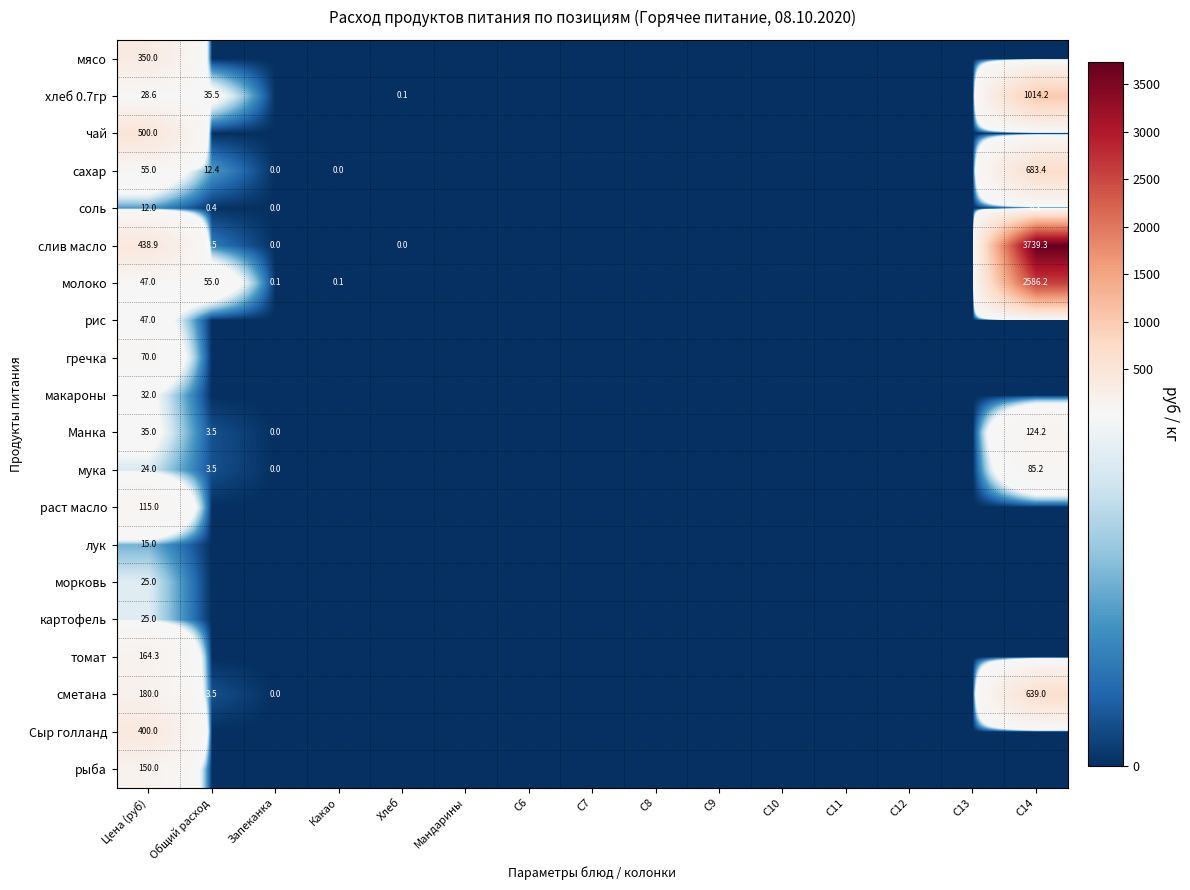

The value of чай at Цена (руб) is 500.0. True or false?

True